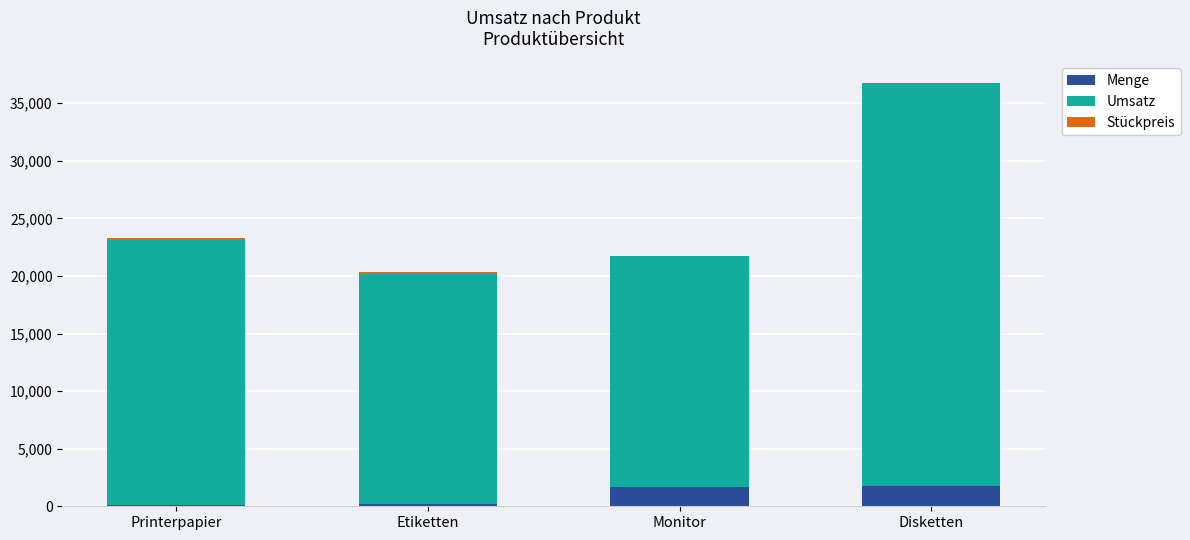

At which category is the sum across all series the highest?

Disketten